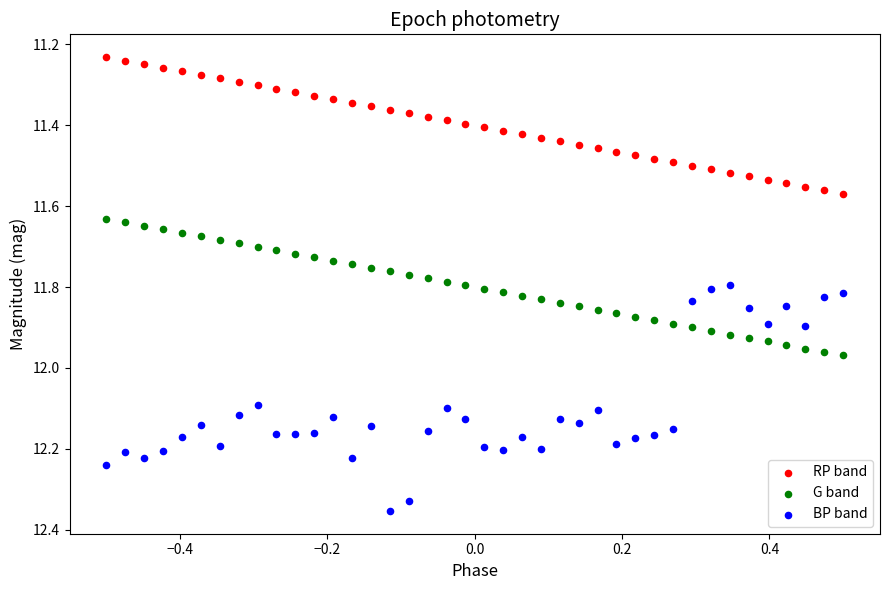

What is the X range (max minus min) for the scatter plot?

1.0